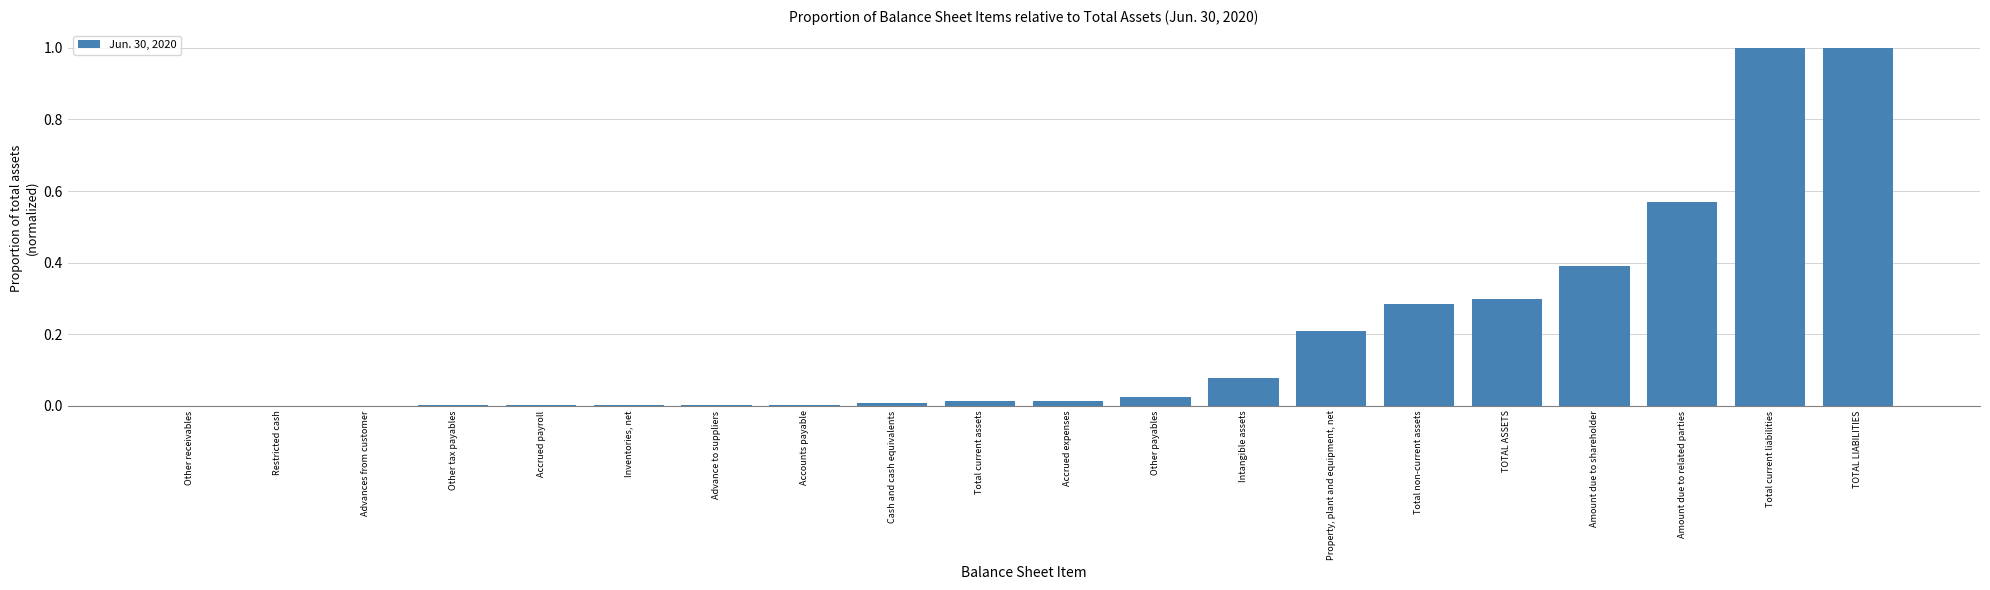

The value at Other receivables is 0.0. True or false?

True